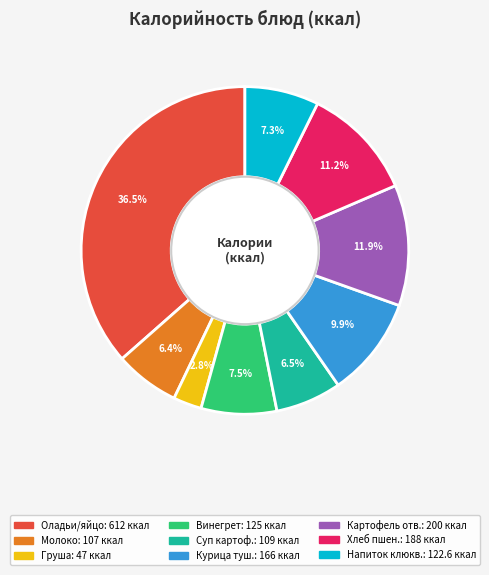

Does any single category account for the majority?

No